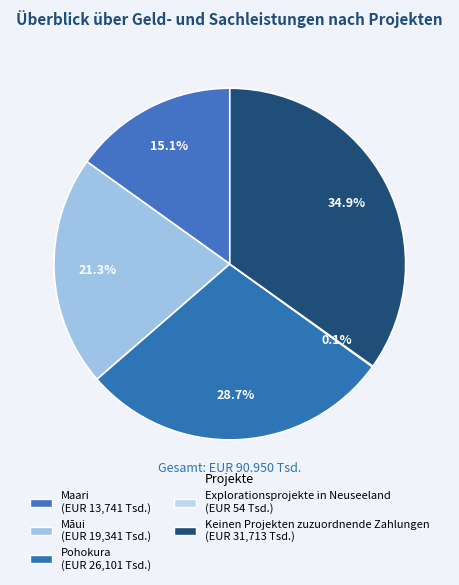

Is there any slice that represents more than half of the pie?

No